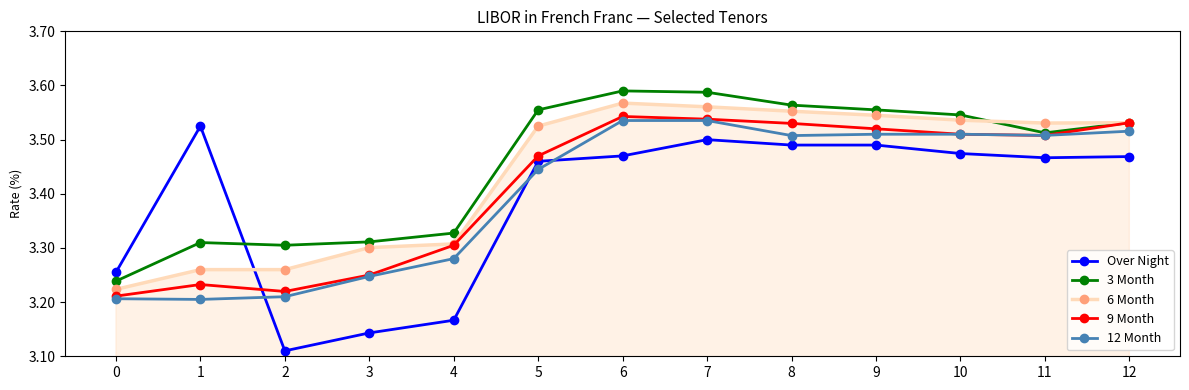

Which series has the largest range (max minus min)?

Over Night